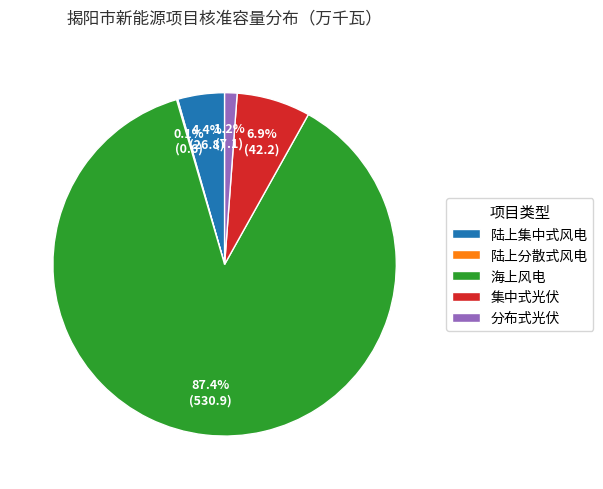

Which category has the biggest portion of the pie?

海上风电